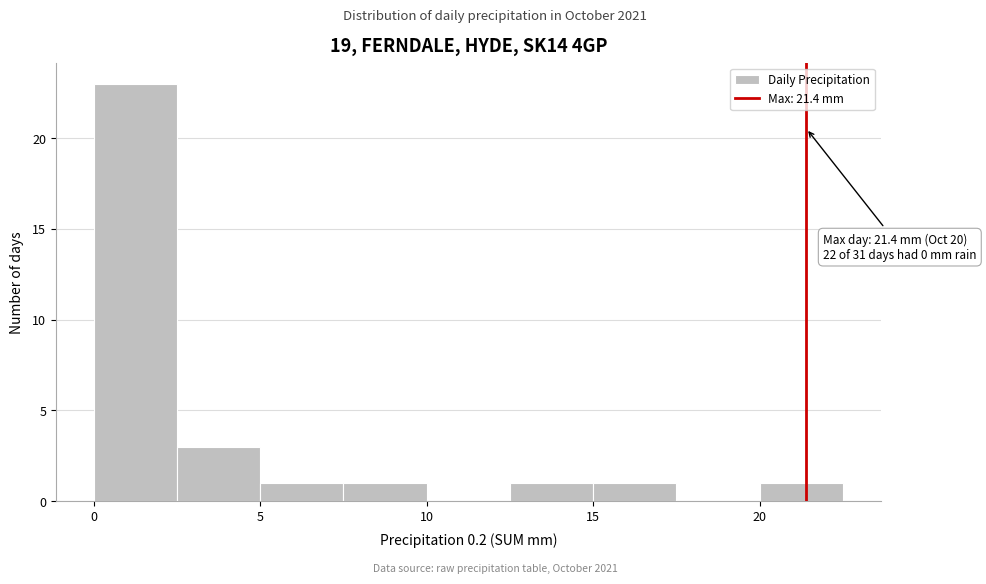

Over which range of the x-axis is the bar tallest?

0.0 to 2.5